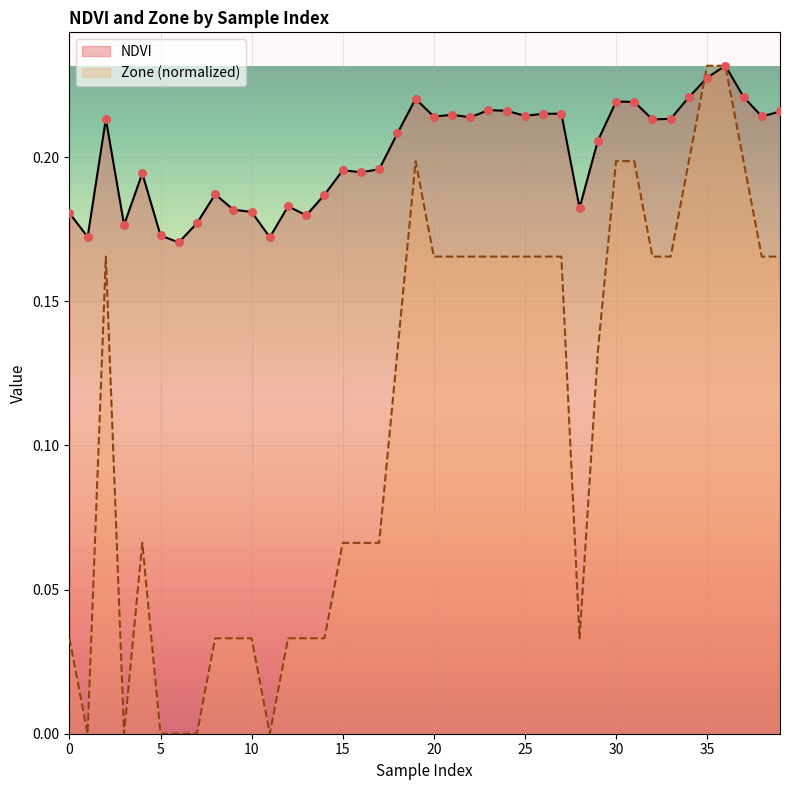

Which series has the largest total across all categories?

NDVI